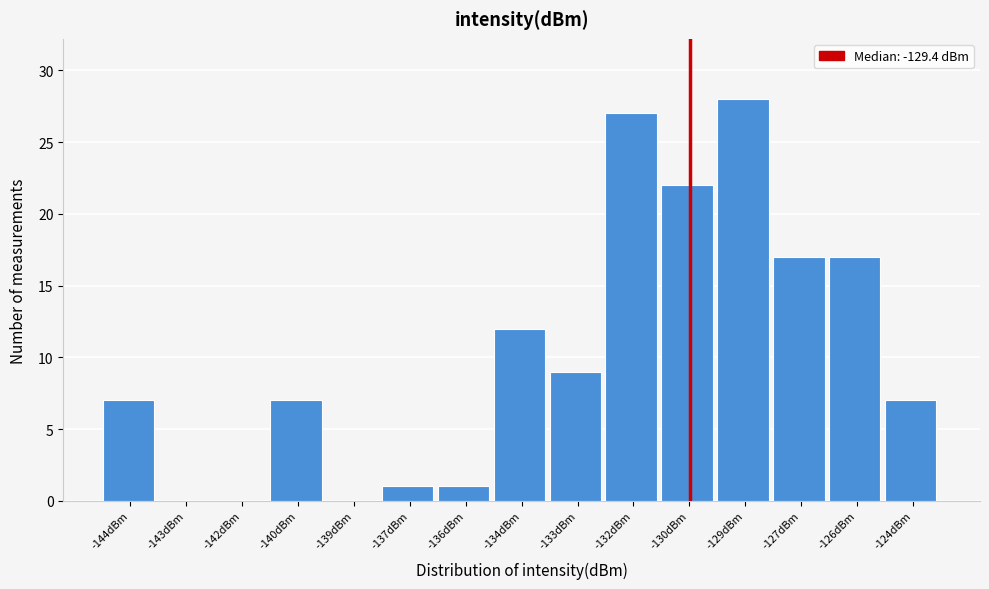

Reading right to left, what are all the values shown in this chart?

-124dBm=7	-126dBm=17	-127dBm=17	-129dBm=28	-130dBm=22	-132dBm=27	-133dBm=9	-134dBm=12	-136dBm=1	-137dBm=1	-139dBm=0	-140dBm=7	-142dBm=0	-143dBm=0	-144dBm=7